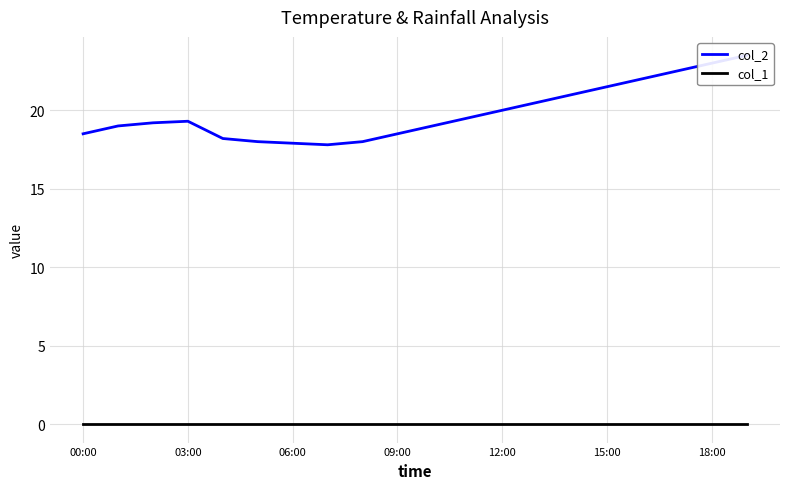

What is the approximate value of col_2 at 12:00?

20.0